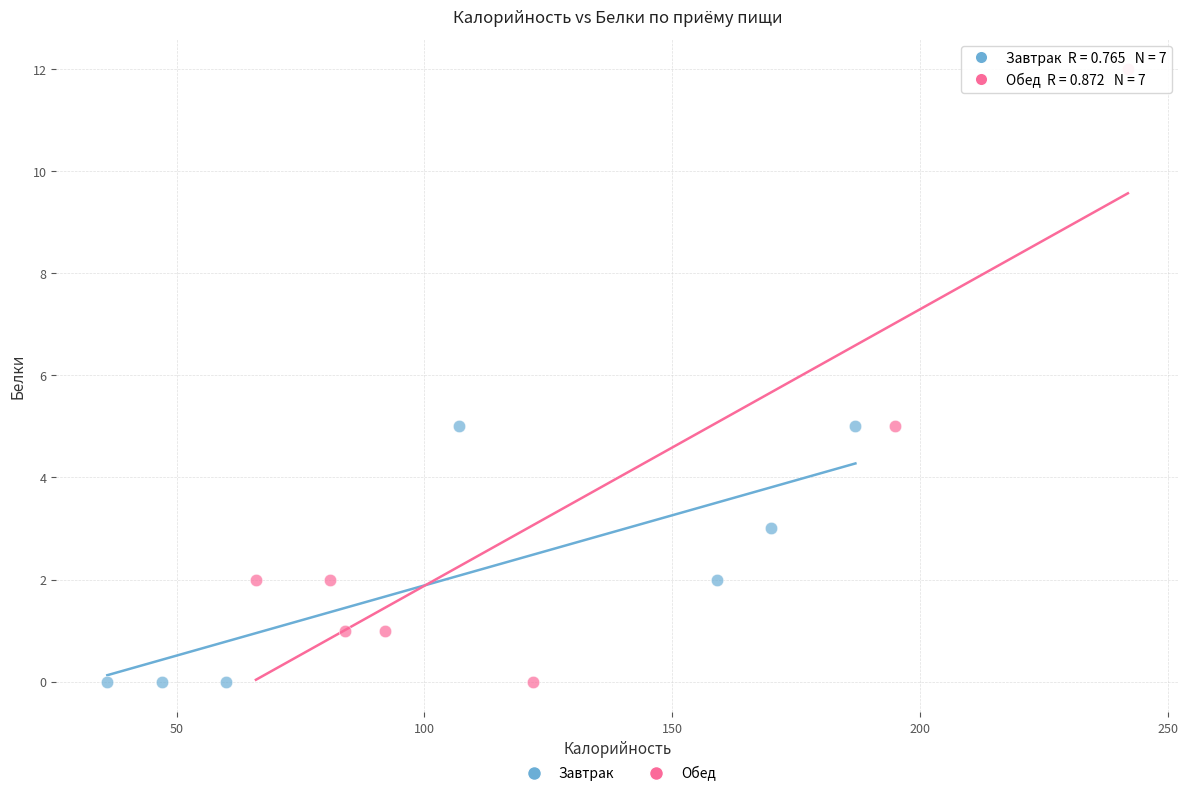

Which series has the largest Y range (max minus min)?

Обед